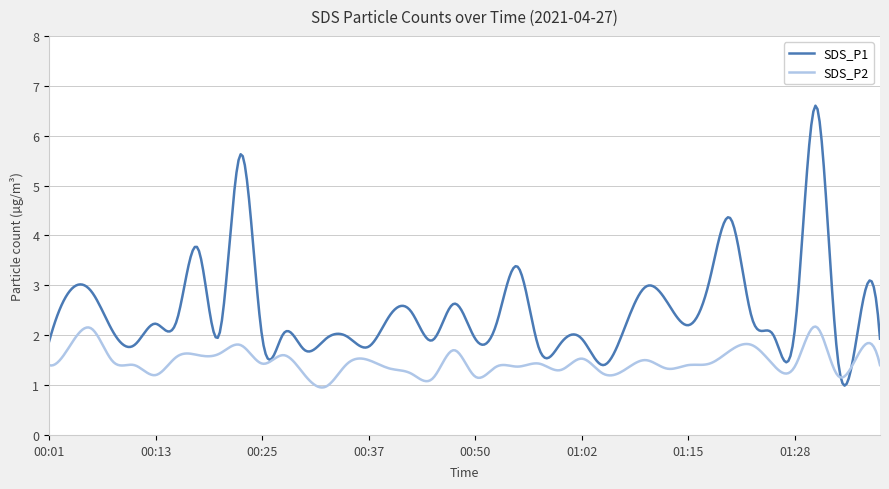

Which series has the widest spread of values?

SDS_P1